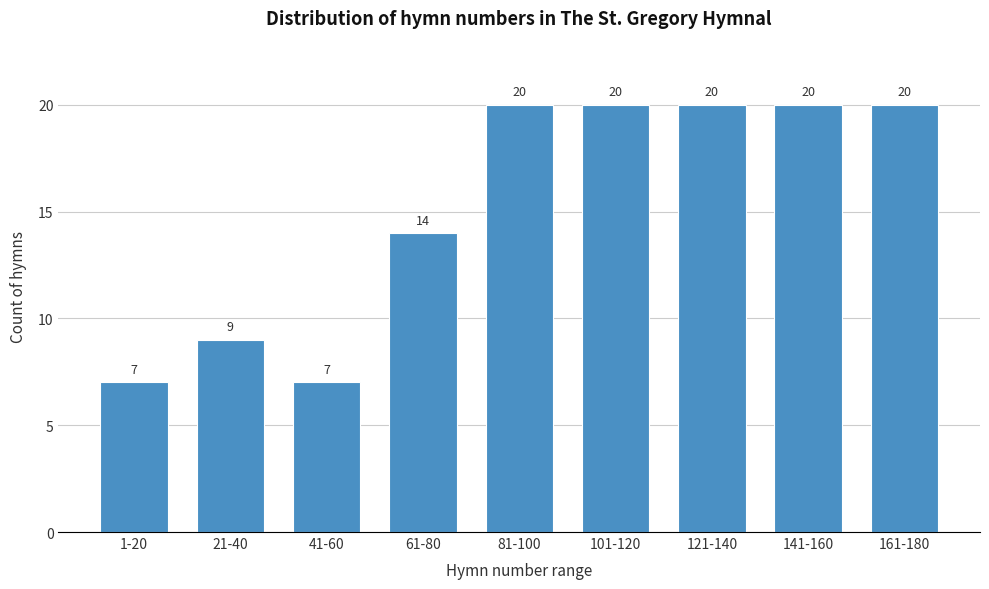

Reading left to right, list all the values displayed in this chart.

7	9	7	14	20	20	20	20	20